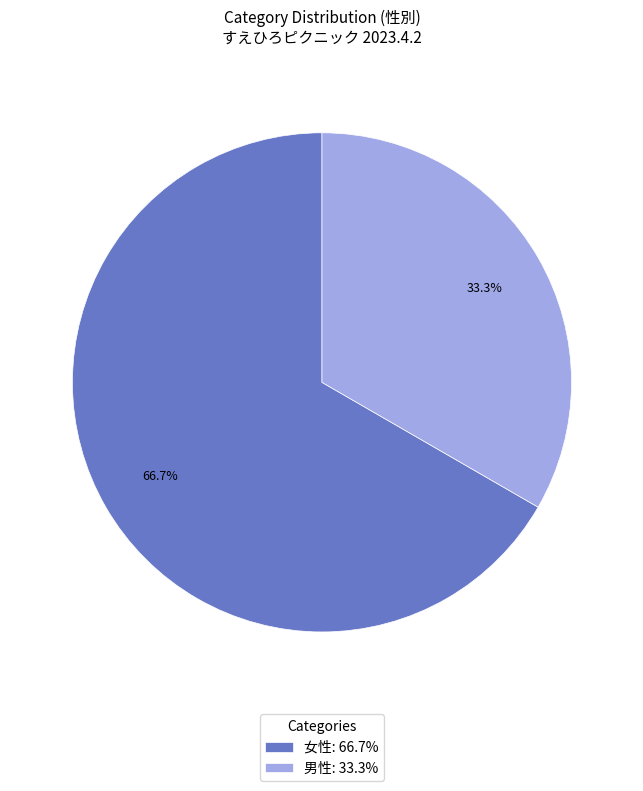

Which slice represents more than half of the pie?

女性